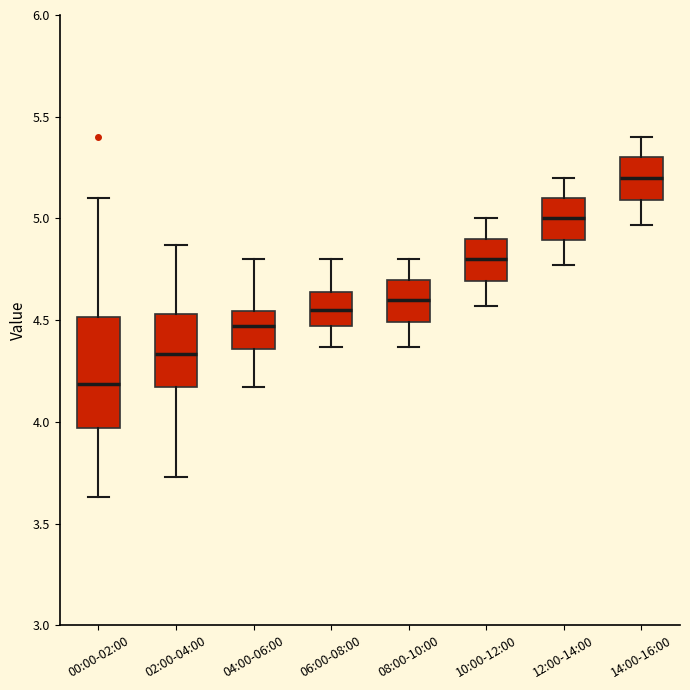

Which box is the tallest, from its lower edge to its upper edge?

00:00-02:00